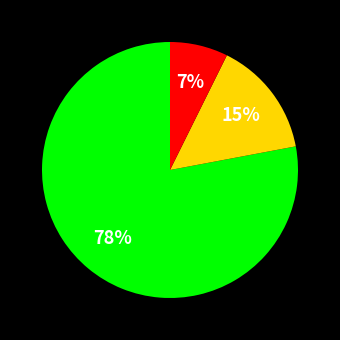

Is there a majority slice in this chart?

Yes